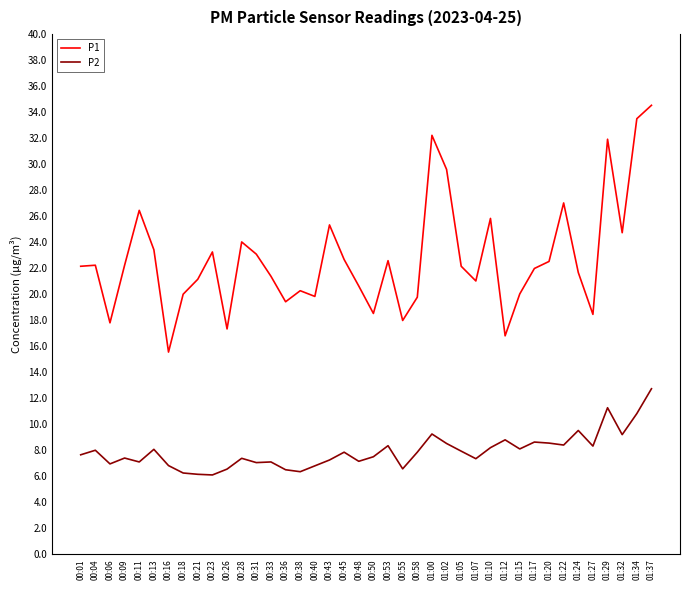

Which series changed the most between 00:13 and 01:32?

P1